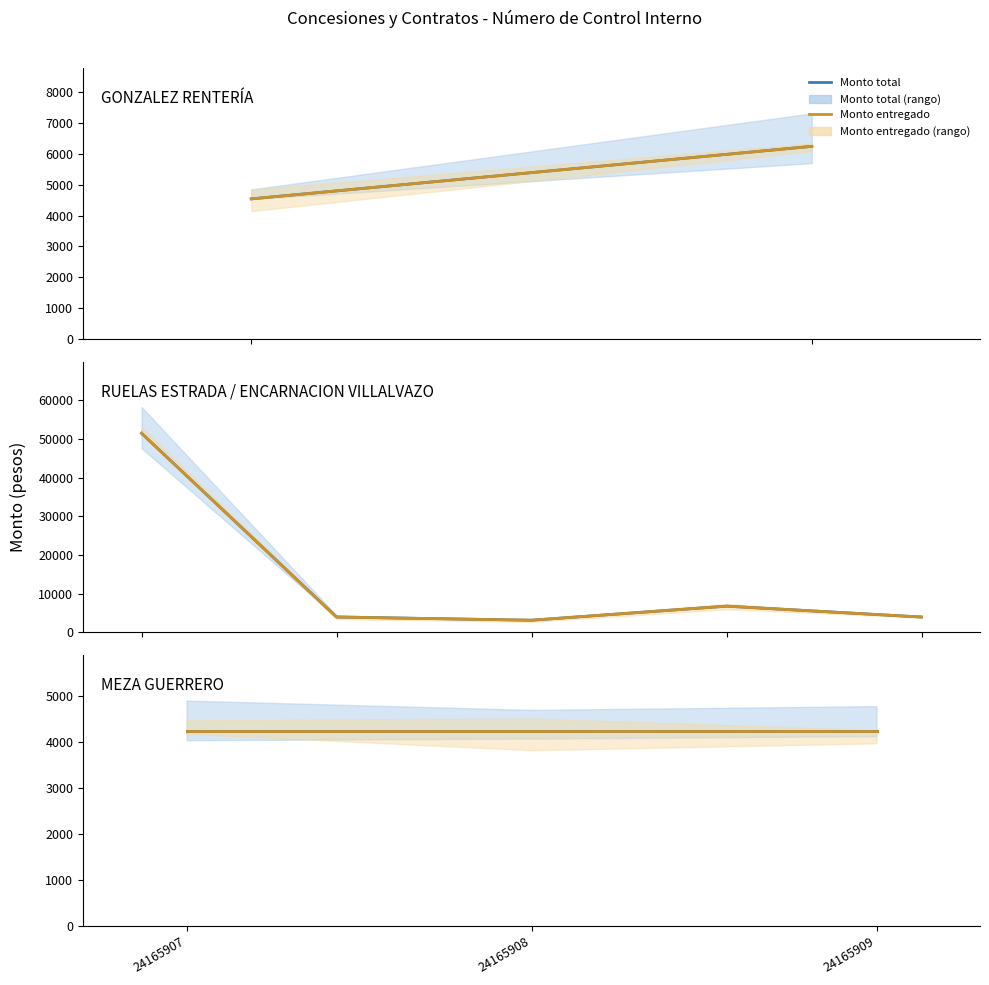

What is the approximate value of Monto total at 24165909?

4243